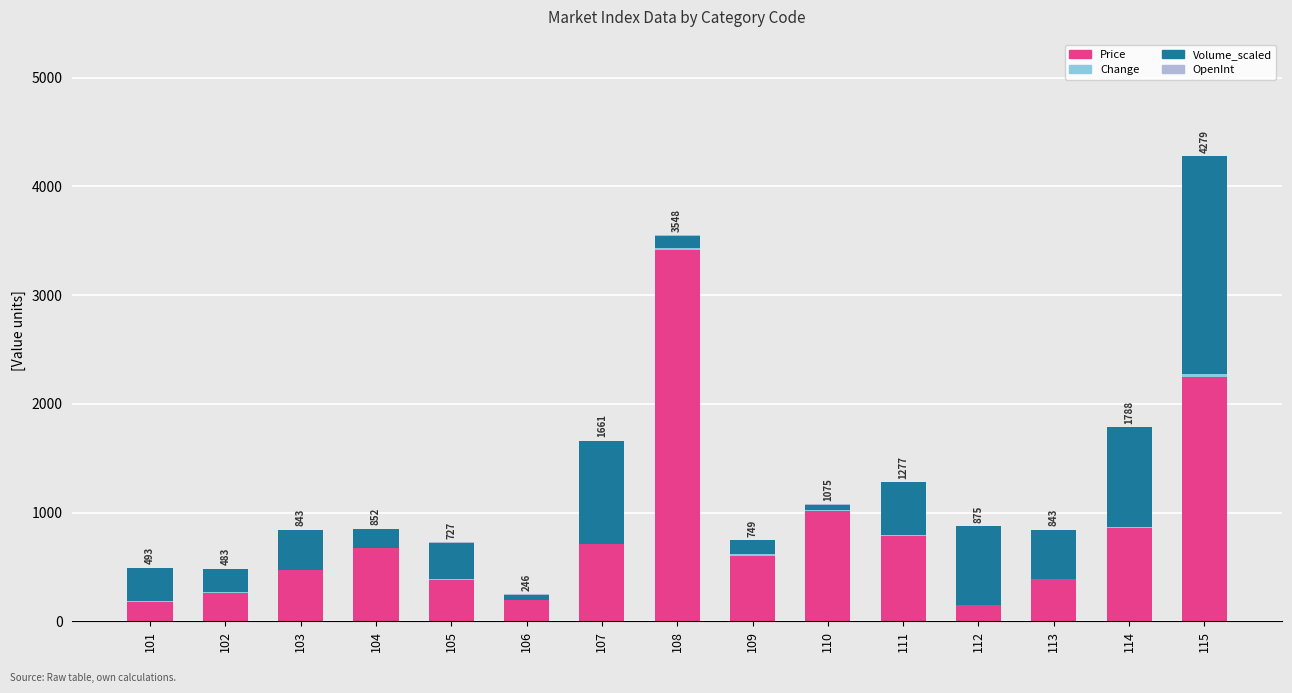

Is it true that Price equals 148 at 112?

True